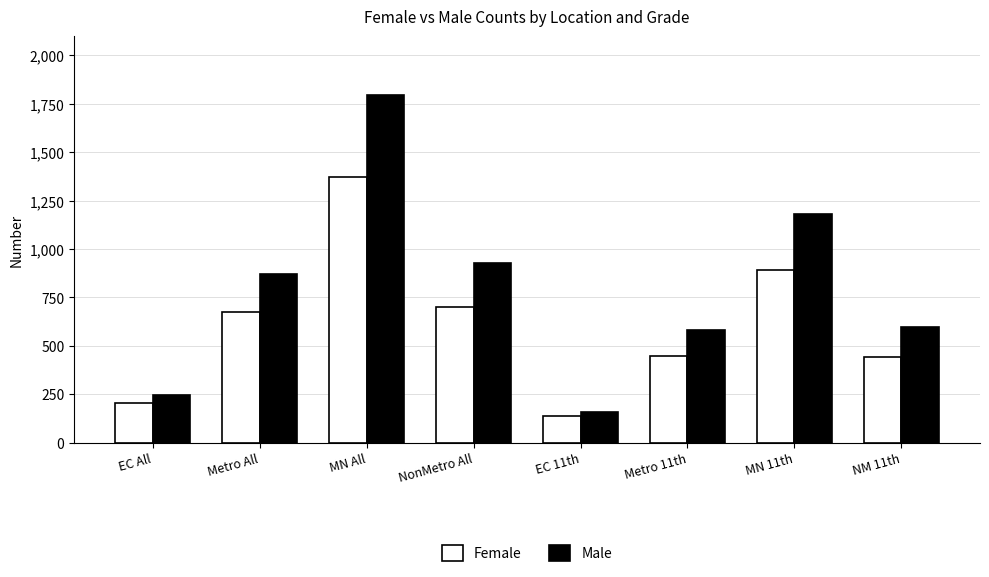

What is the label of the 3rd bar from the right?

Metro 11th